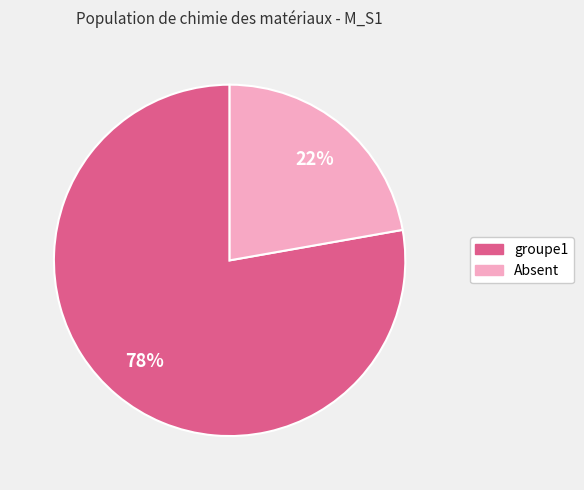

Which slice is the largest?

groupe1